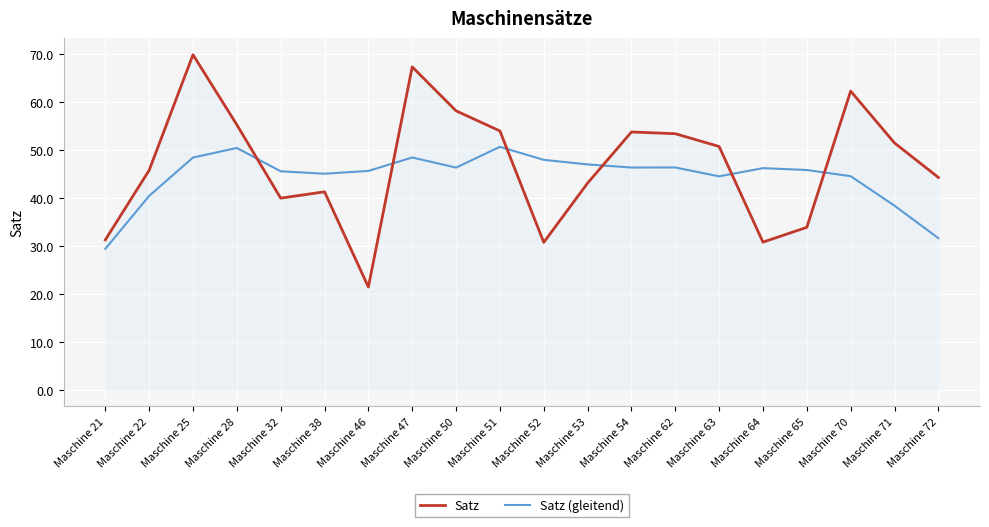

Which series ends up on top after the final intersection of Satz (gleitend) and Satz?

Satz